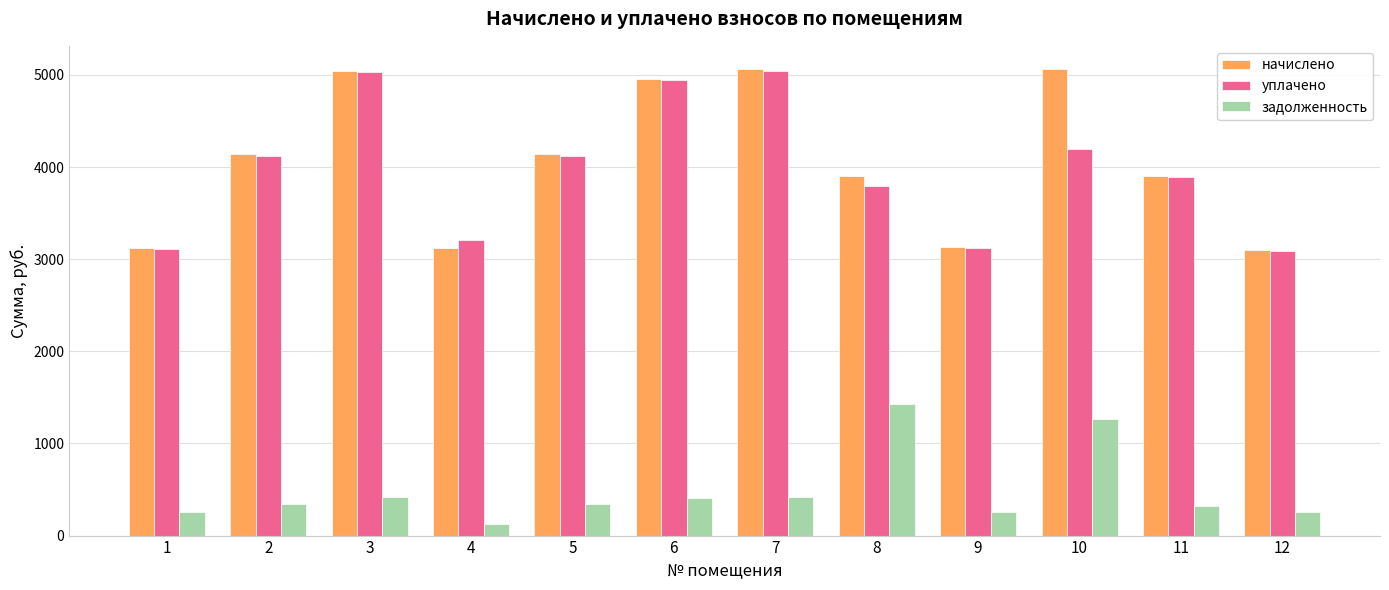

What is the highest value of the начислено series?

5063.0